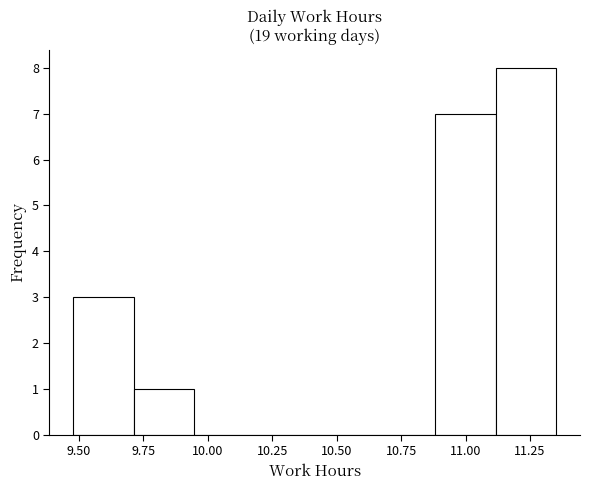

What is the height of the bar covering 9.70 to 9.95 on the x-axis? Neither the bar edges nor the heights are printed on the chart, so give them approximately, as read against the axes.

1